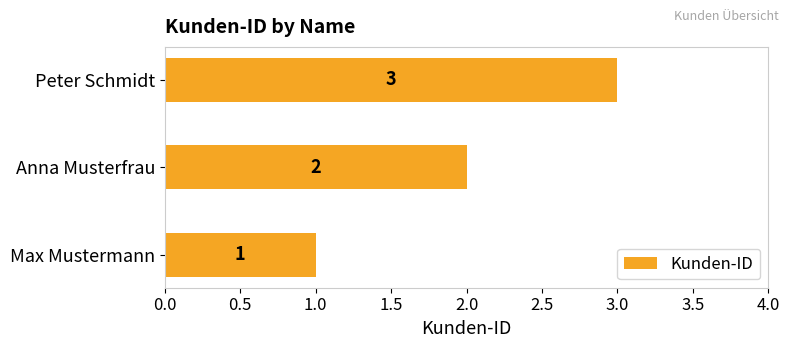

Is it true that the value at Peter Schmidt is 2?

False